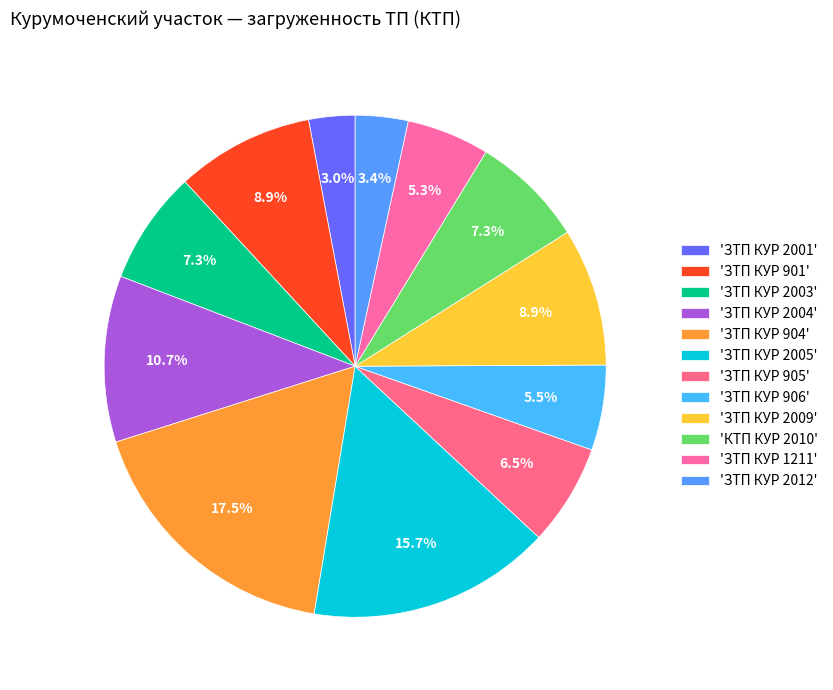

Count the number of slices in the pie.

12